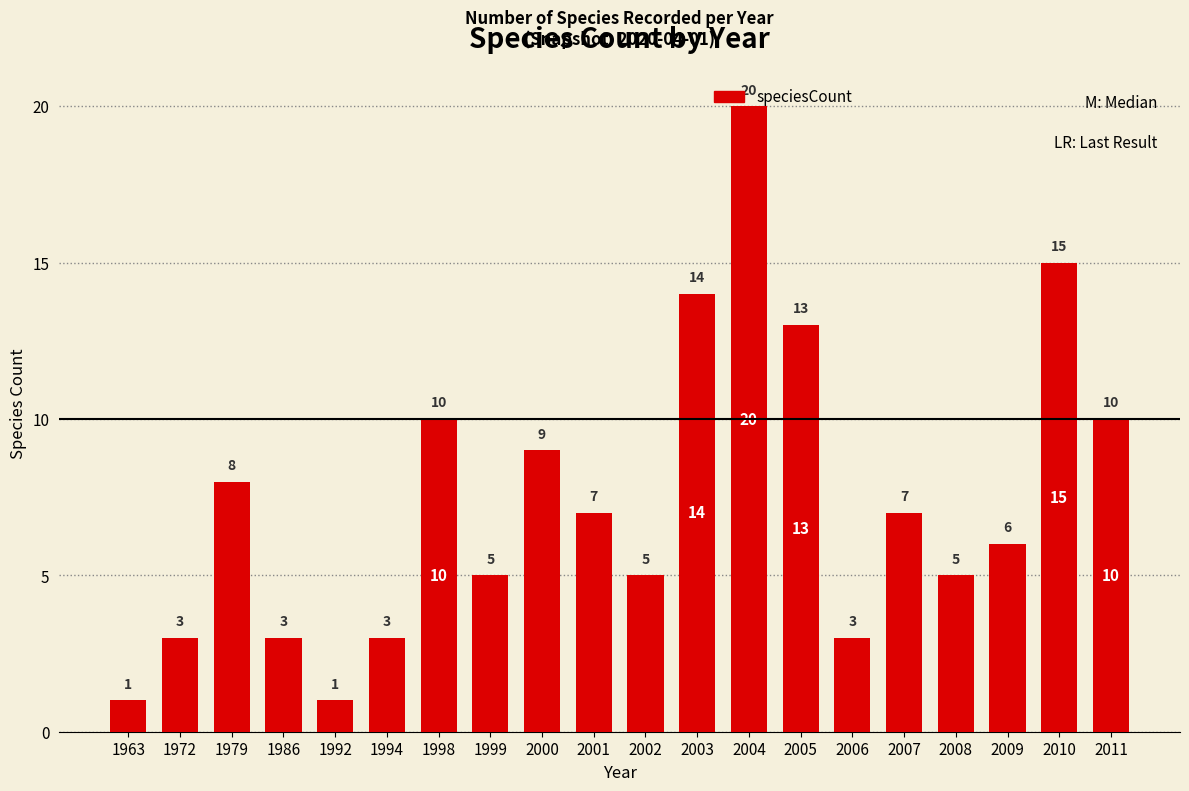

What is the smallest value displayed?

1